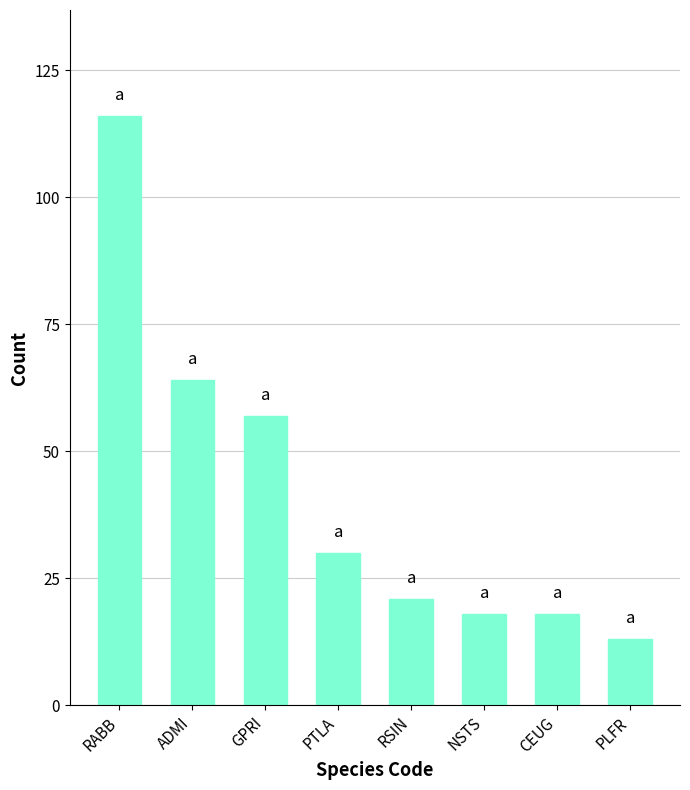

Read the value at NSTS.

18